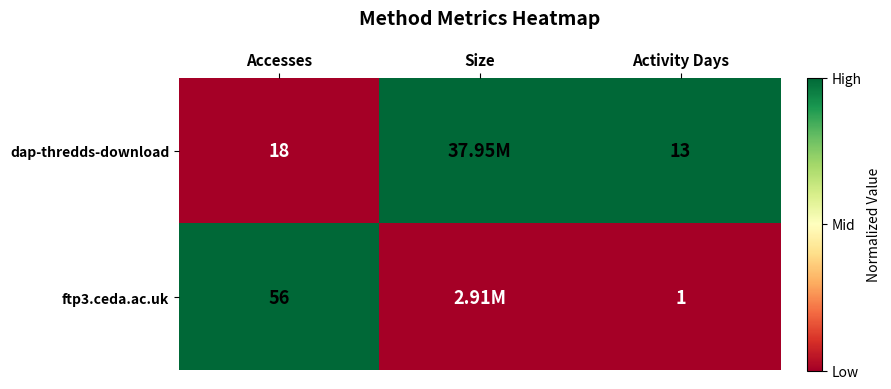

What is the sum of the dap-thredds-download values at Accesses and Activity Days?

31